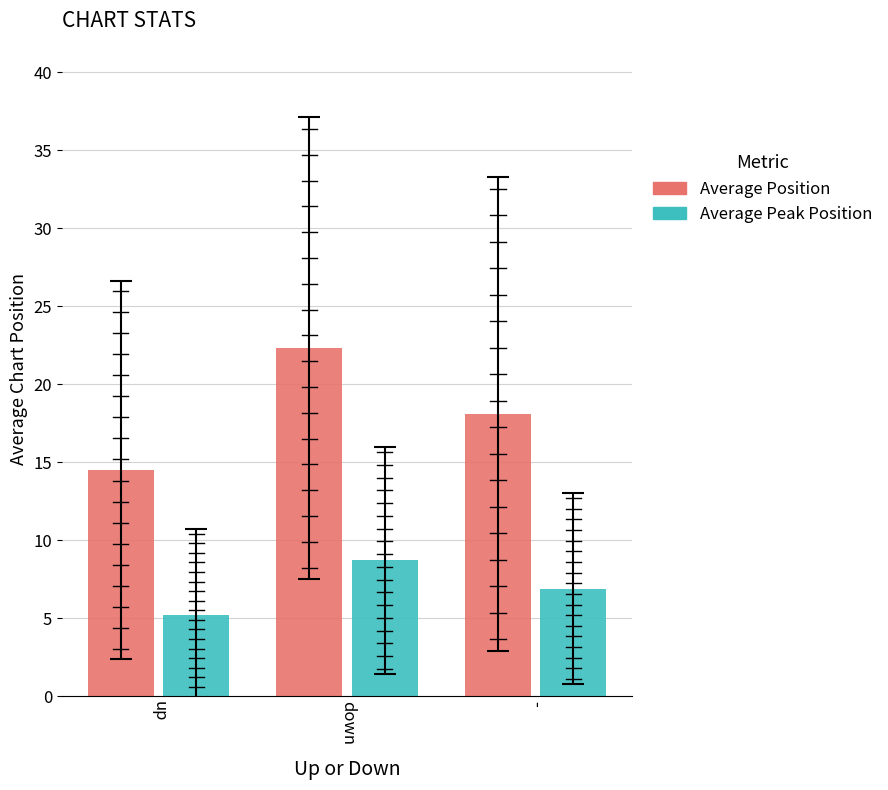

At which category does the chart reach its peak across all series?

down